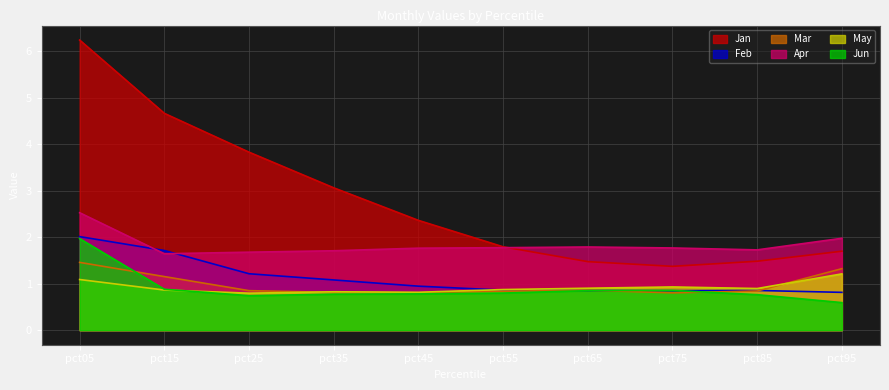

What are all the series names shown in the legend?

Jan, Feb, Mar, Apr, May, Jun